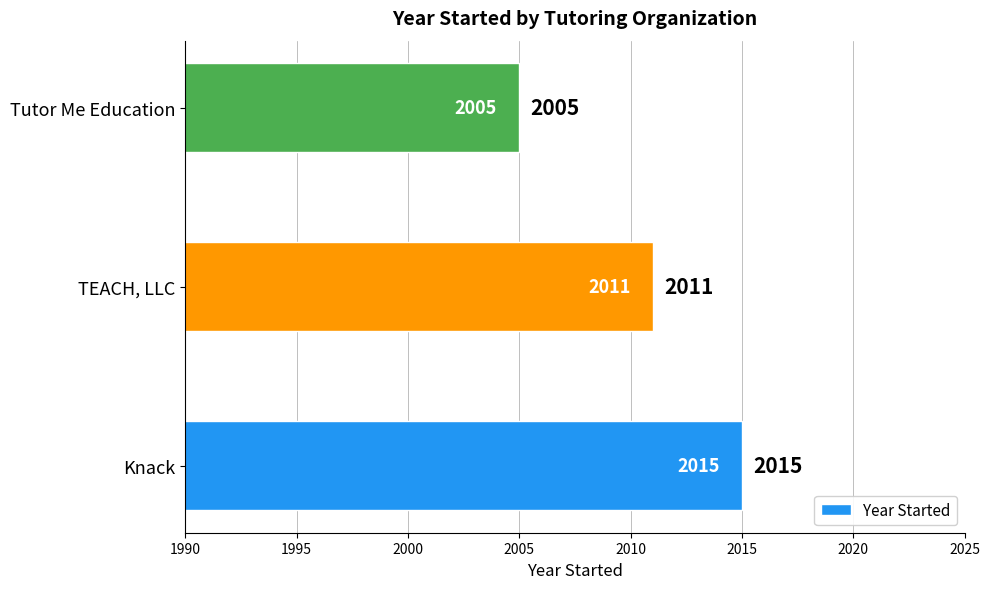

What is the sum of all values?

6031